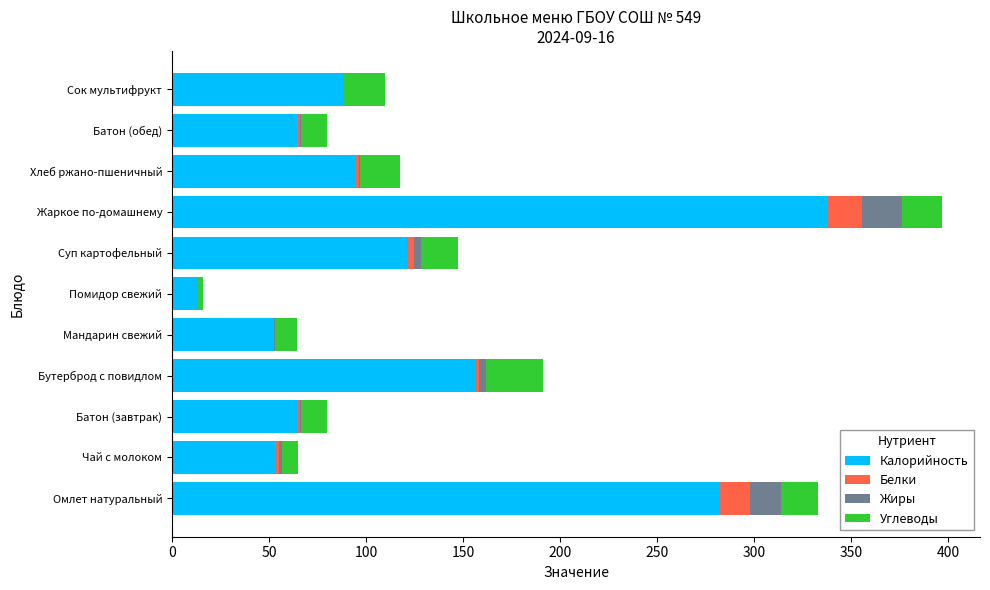

What is the maximum value for Калорийность?

337.9